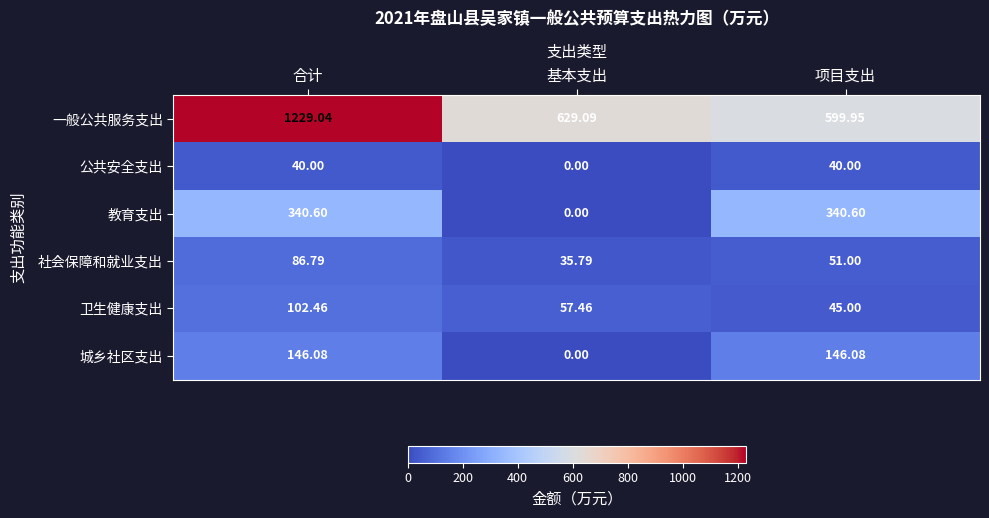

Rank the series by their maximum value, from lowest to highest.

公共安全支出, 社会保障和就业支出, 卫生健康支出, 城乡社区支出, 教育支出, 一般公共服务支出